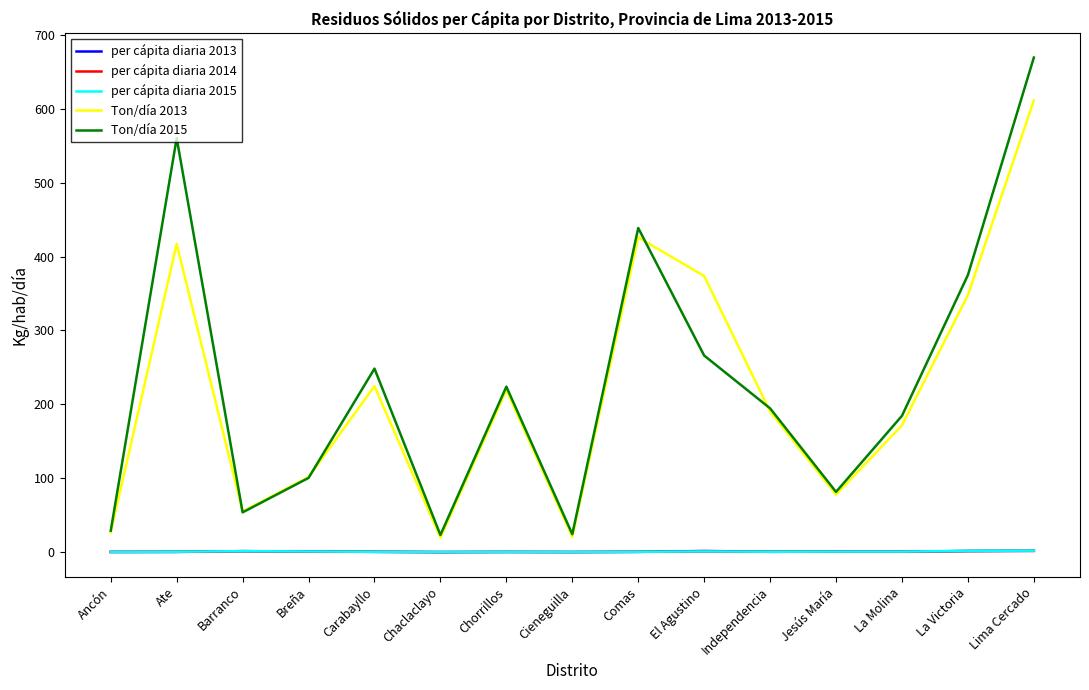

Which series changed the most between Ancón and Ate?

Ton/día 2015